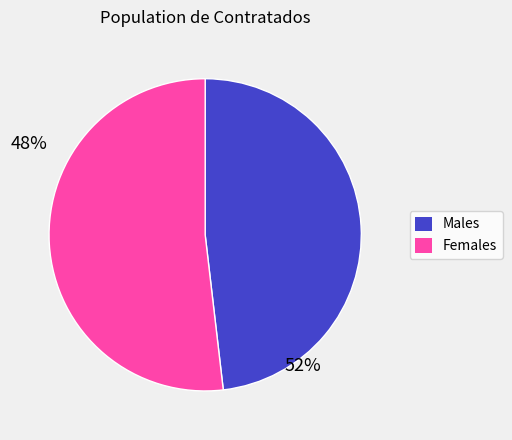

Does any single category account for the majority?

Yes